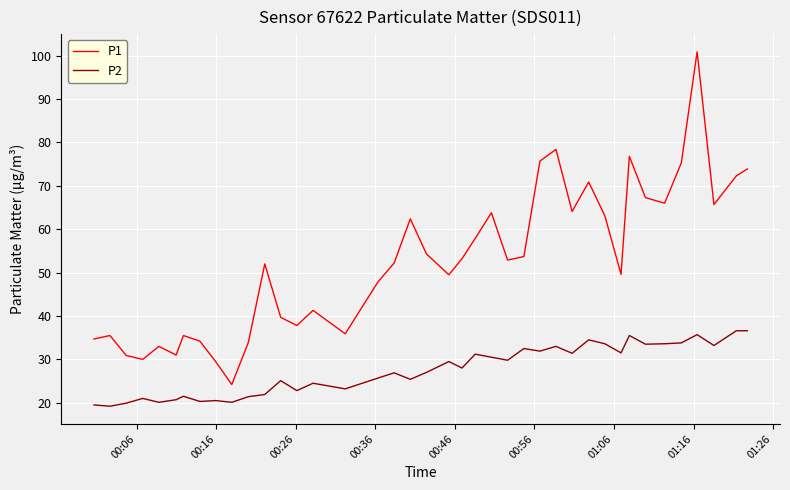

What is the maximum value shown in the chart?

100.9